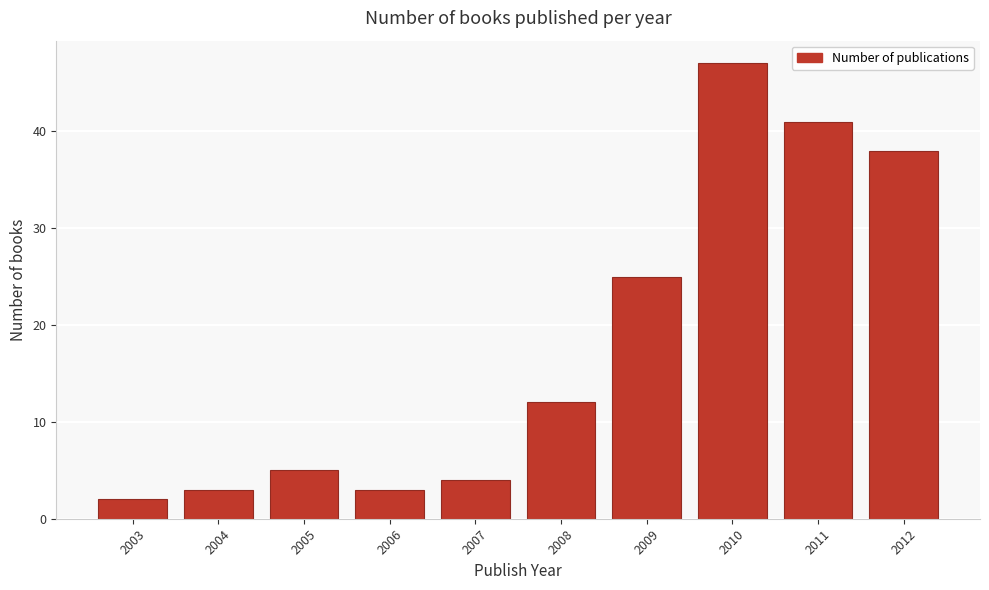

Reading left to right, extract all data points from this chart.

2003=2	2004=3	2005=5	2006=3	2007=4	2008=12	2009=25	2010=47	2011=41	2012=38